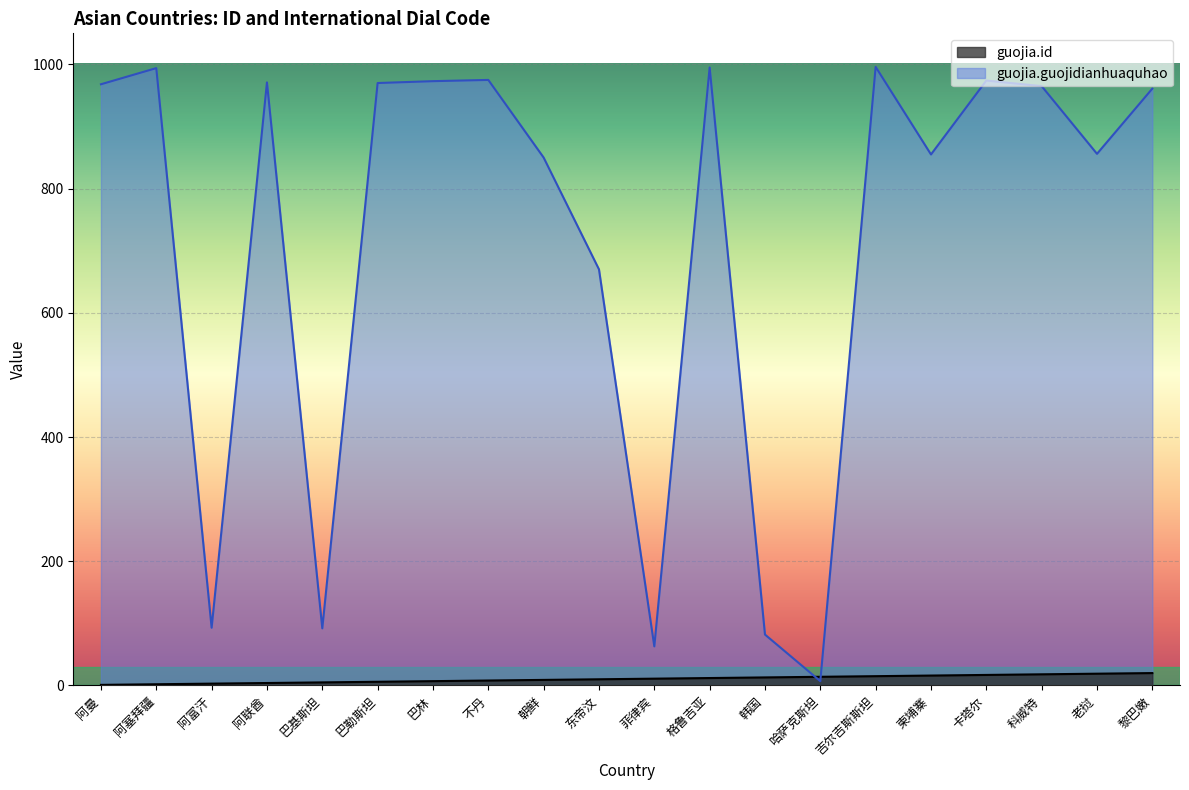

What is the approximate value of guojia.id at 科威特, to the nearest 10?

20